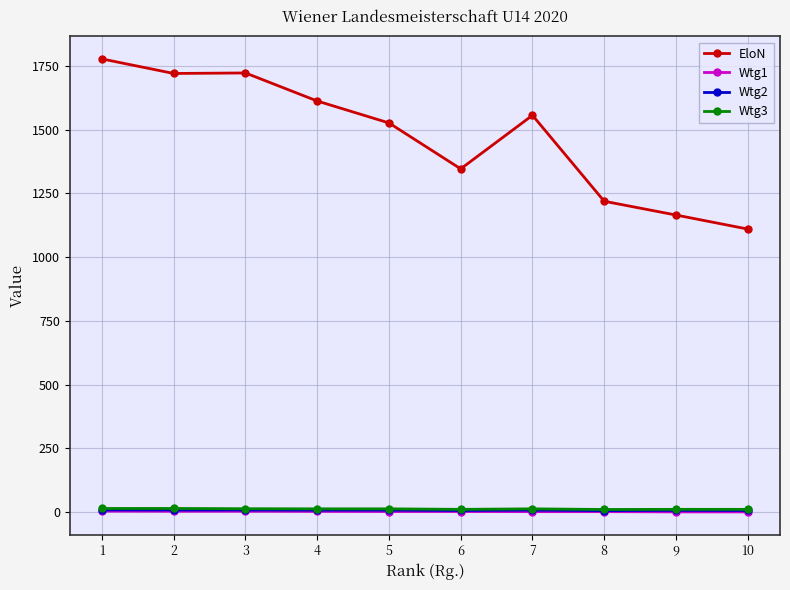

True or false: Wtg3 has more than 0 points higher than both neighbors.

True